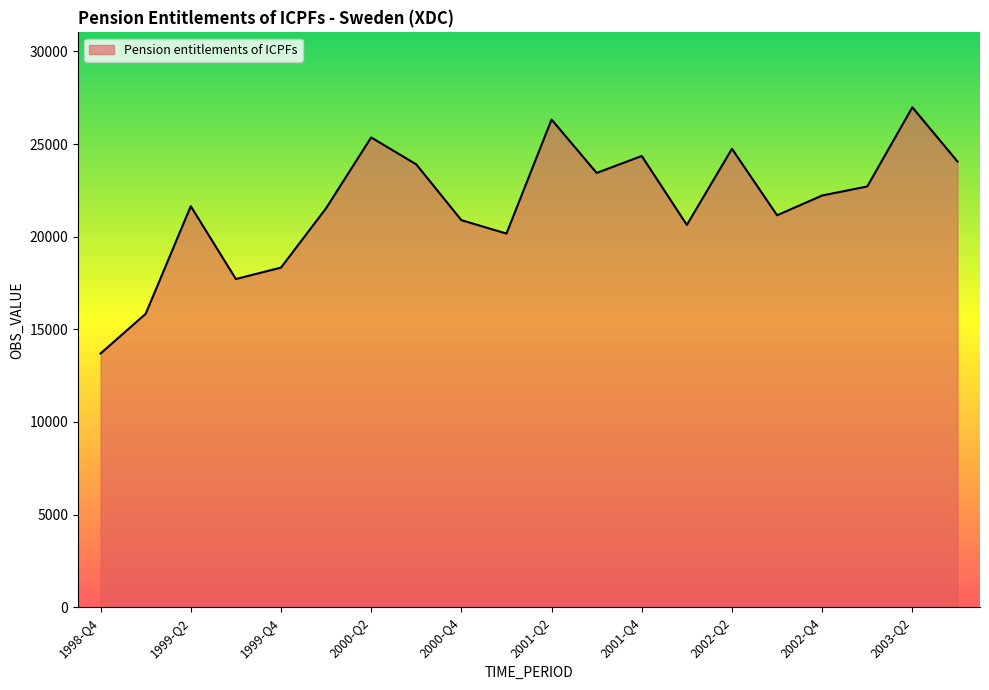

What is the greatest value displayed?

26980